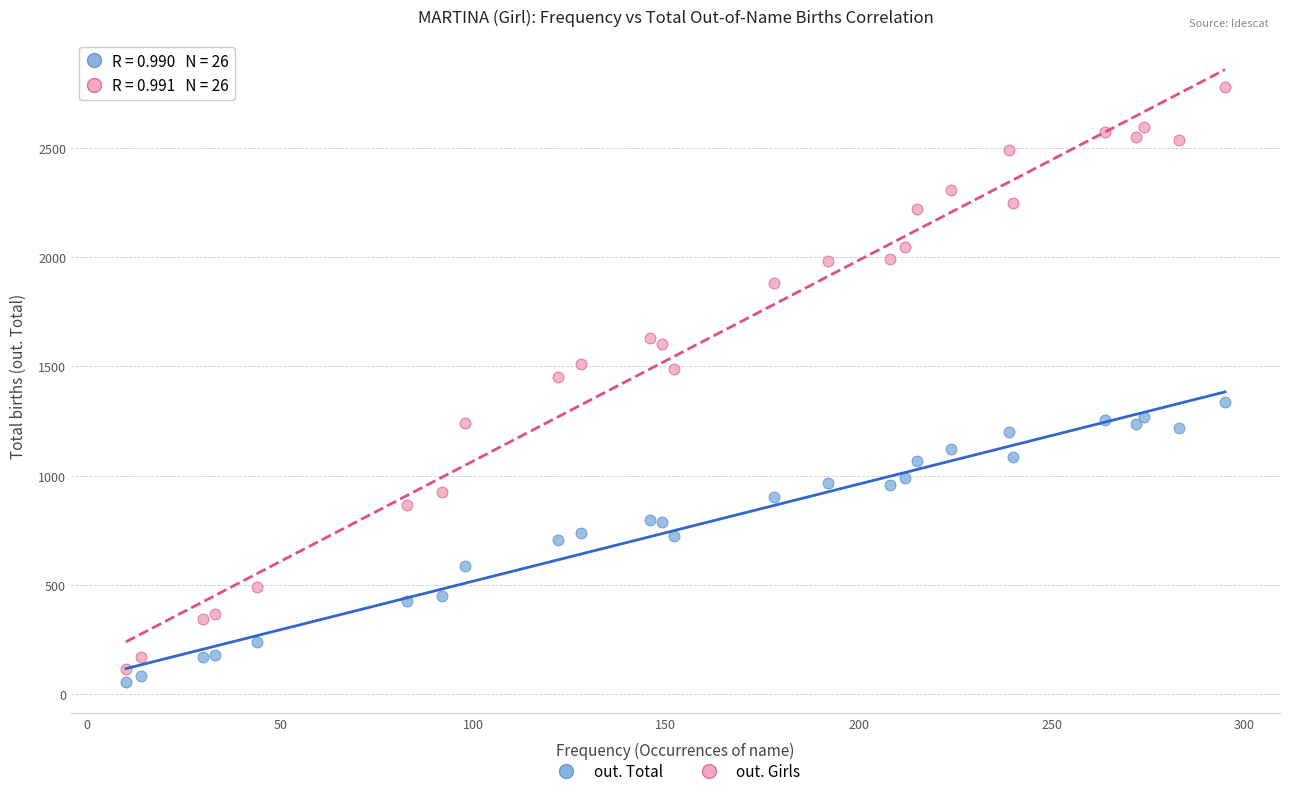

Which series reaches the minimum Y coordinate?

out. Total